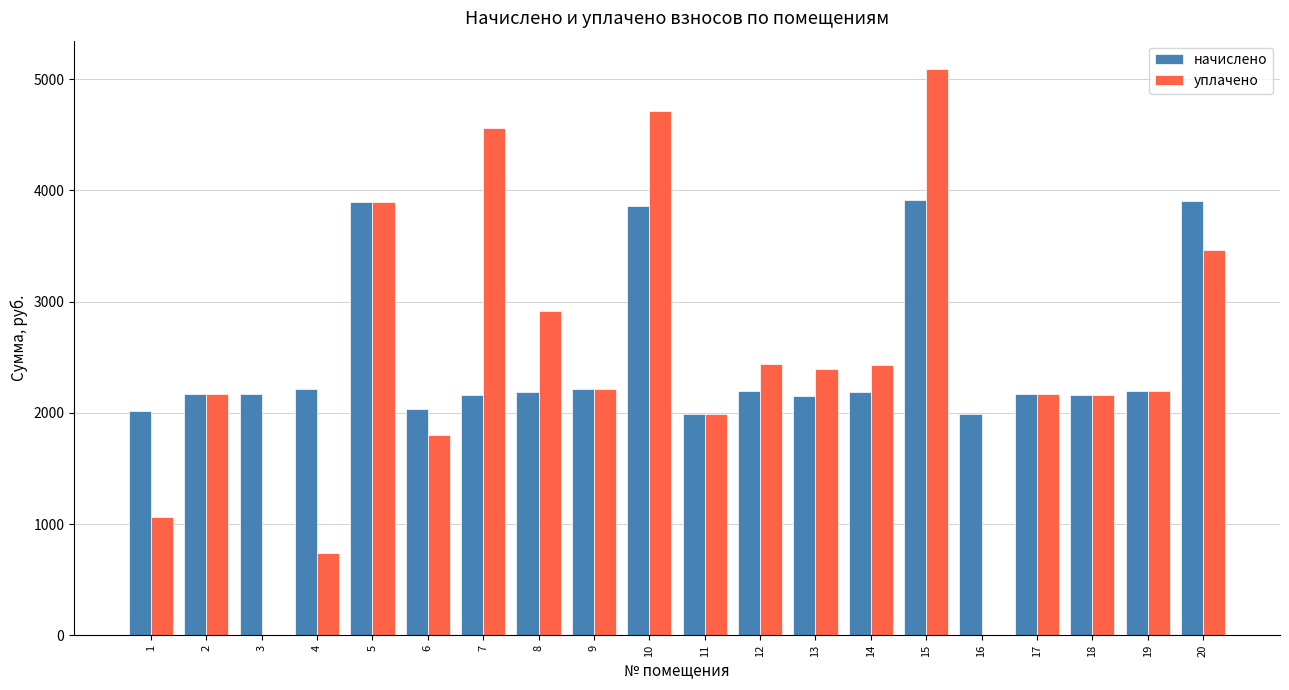

What value does the начислено series have at 10?

3856.4